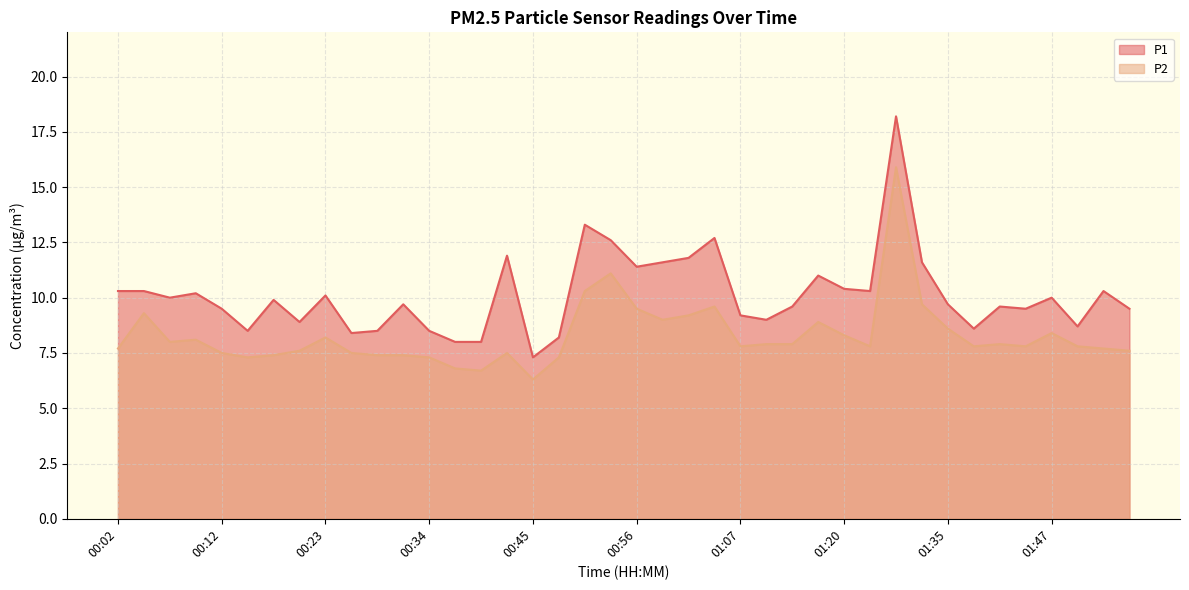

Rank the series by their maximum value, from lowest to highest.

P2, P1